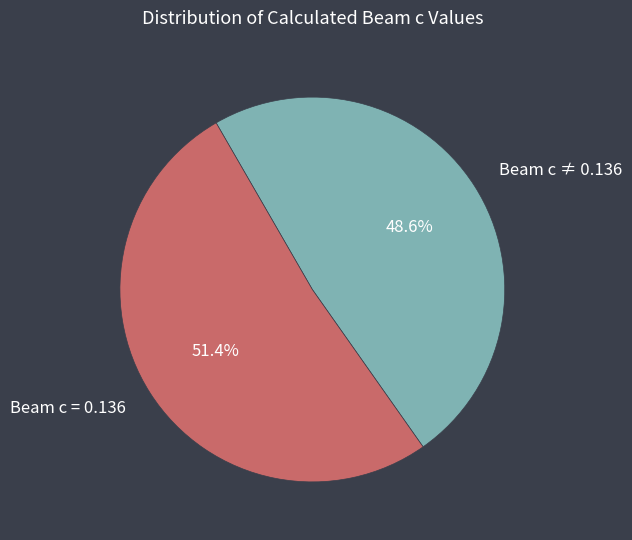

Count the number of slices in the pie.

2